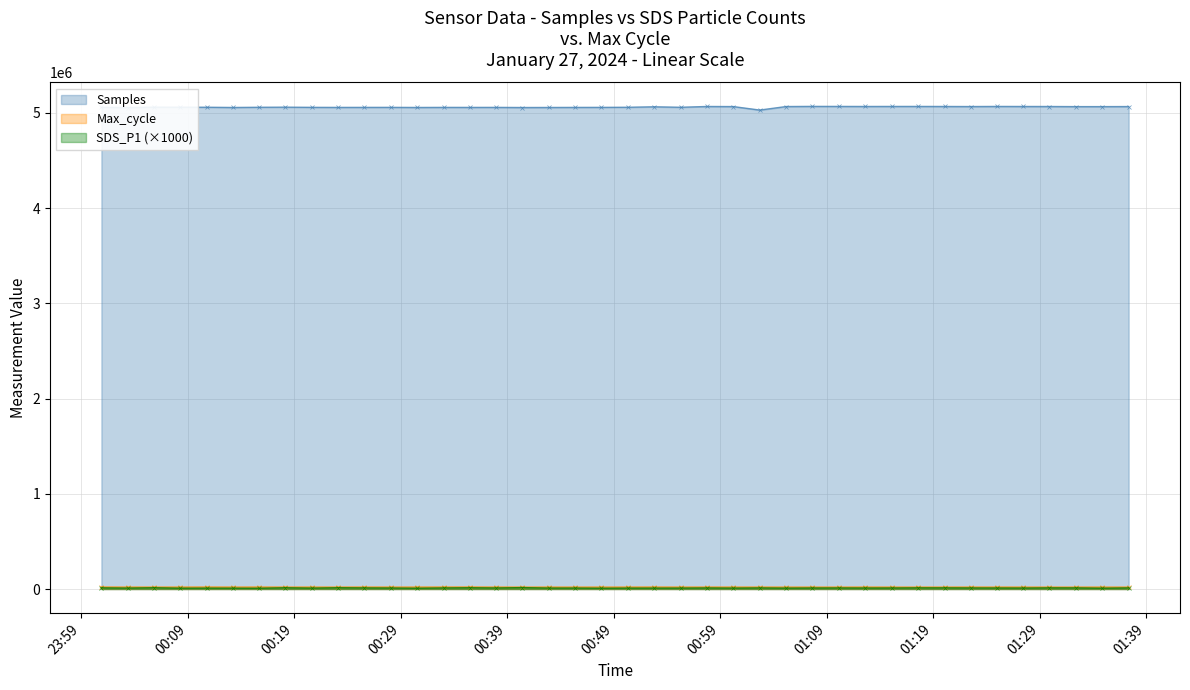

What is the difference between the second highest and minimum values in the SDS_P1 series?

5300